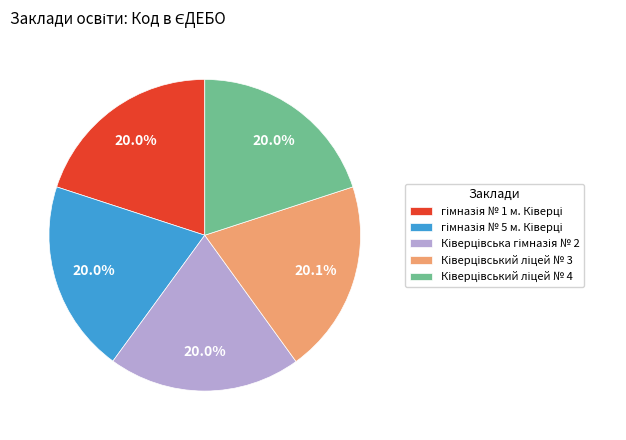

Is there a majority slice in this chart?

No